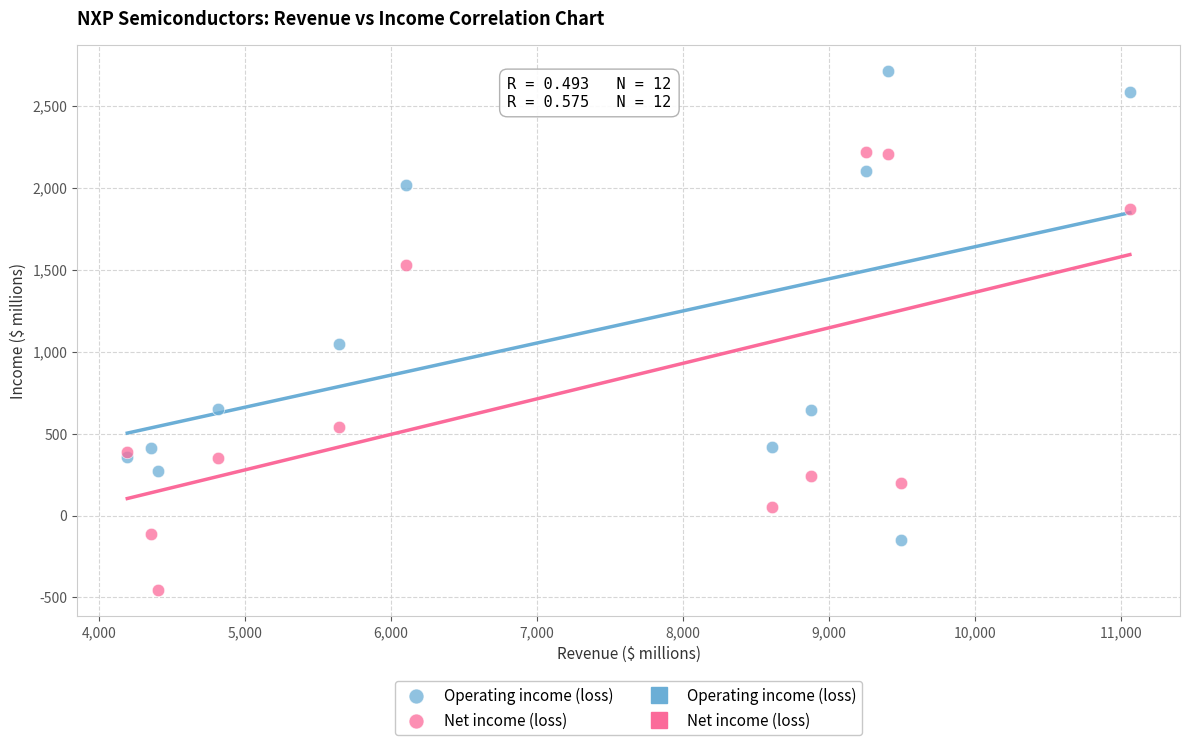

What is the X range (max minus min) for the scatter plot?

6869